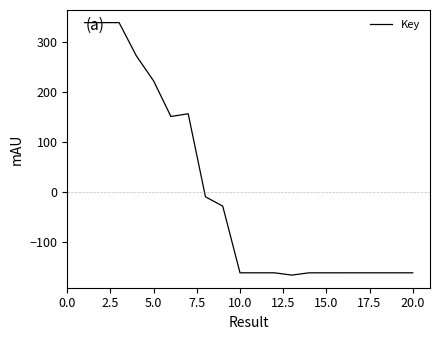

How many lines are shown in the chart?

1